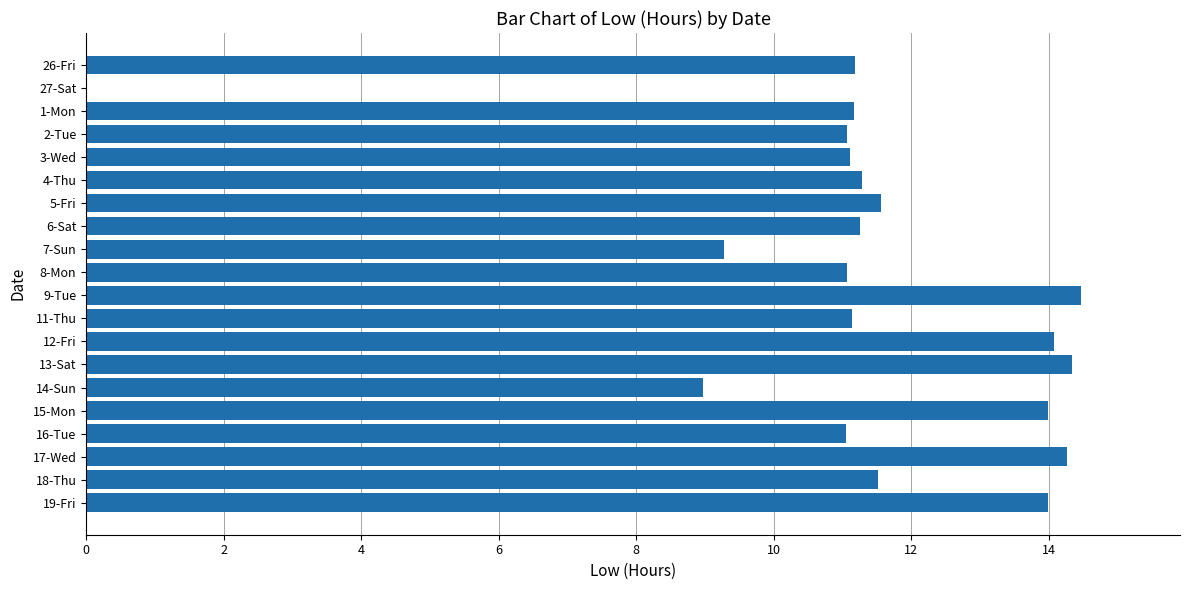

Which has a higher value, 8-Mon or 17-Wed?

17-Wed